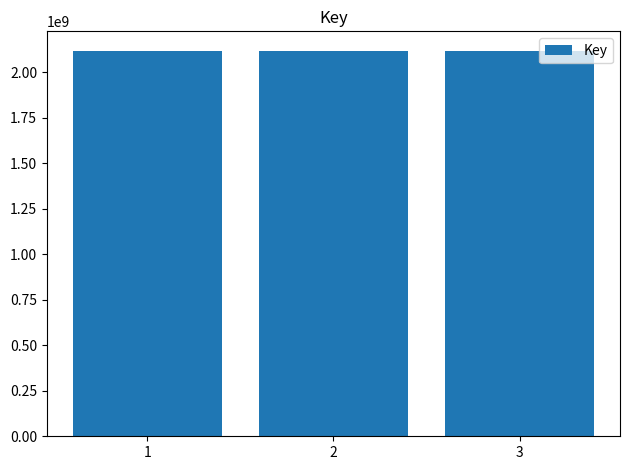

What is the greatest value displayed?

2117920035